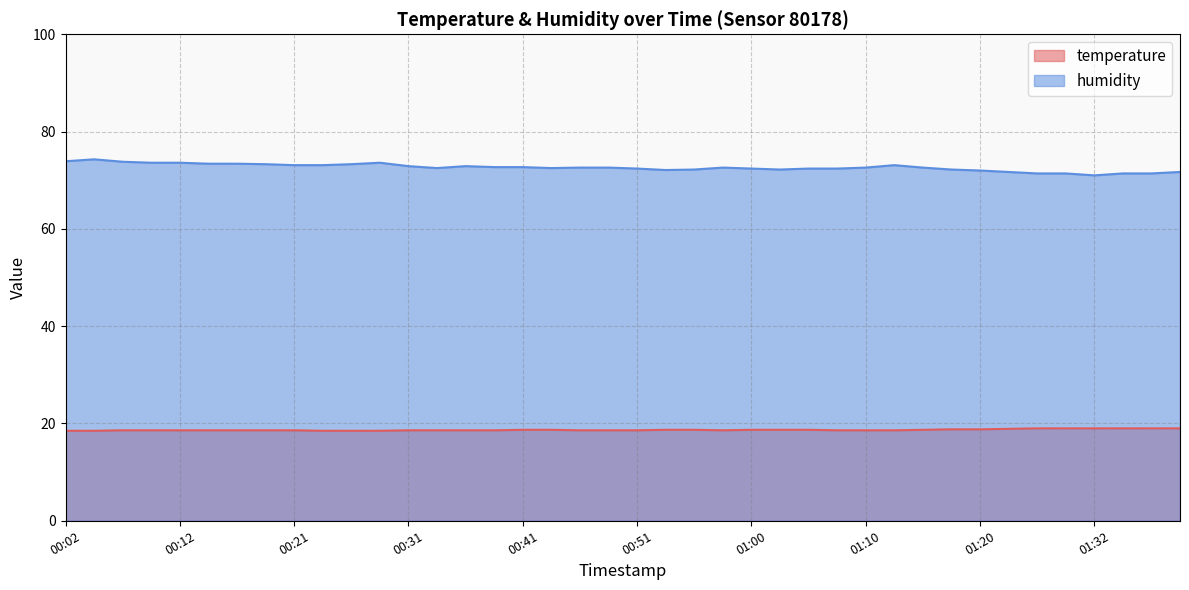

What is the spread (max minus min) of values at 01:00?

53.7